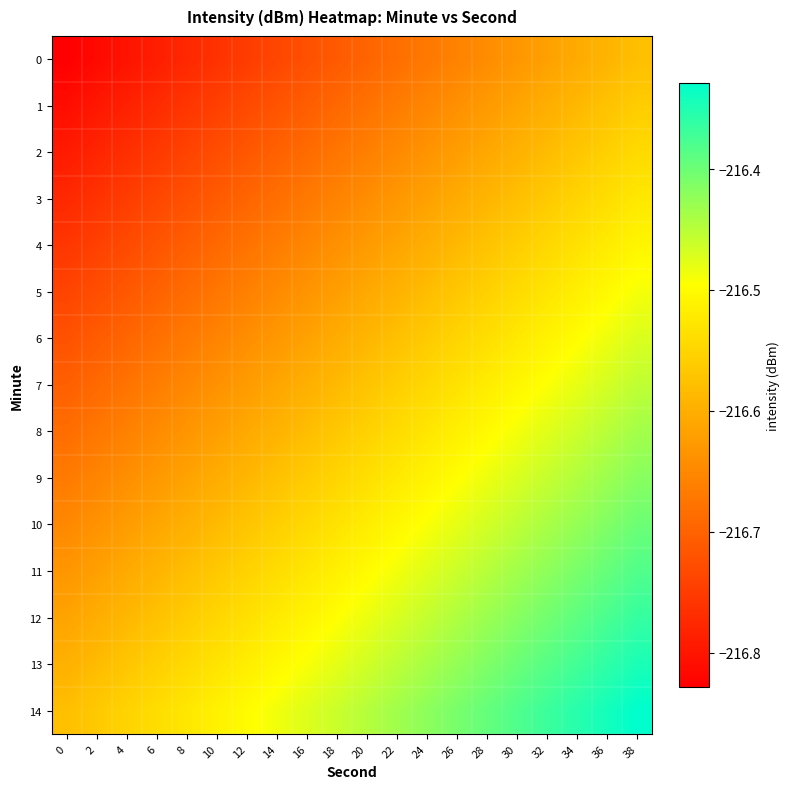

Which series has the largest range (max minus min)?

row_0